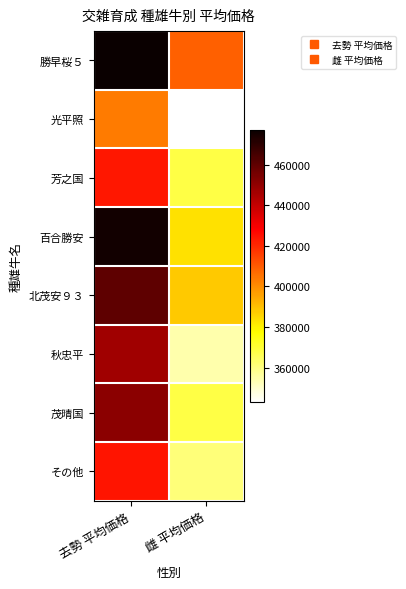

Reading left to right, what are all the values shown in this chart?

勝早桜５: 去勢 平均価格=477180.0	雌 平均価格=409080.0
光平照: 去勢 平均価格=403740.0	雌 平均価格=343080.0
芳之国: 去勢 平均価格=423720.0	雌 平均価格=367848.0
百合勝安: 去勢 平均価格=475200.0	雌 平均価格=383400.0
北茂安９３: 去勢 平均価格=460350.0	雌 平均価格=387720.0
秋忠平: 去勢 平均価格=447120.0	雌 平均価格=354240.0
茂晴国: 去勢 平均価格=451440.0	雌 平均価格=367920.0
その他: 去勢 平均価格=423770.4	雌 平均価格=361361.5